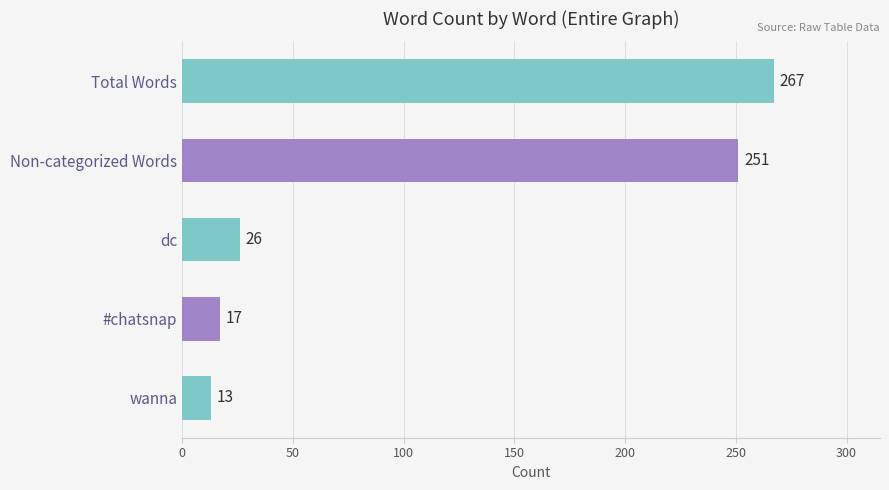

What is the average value?

115